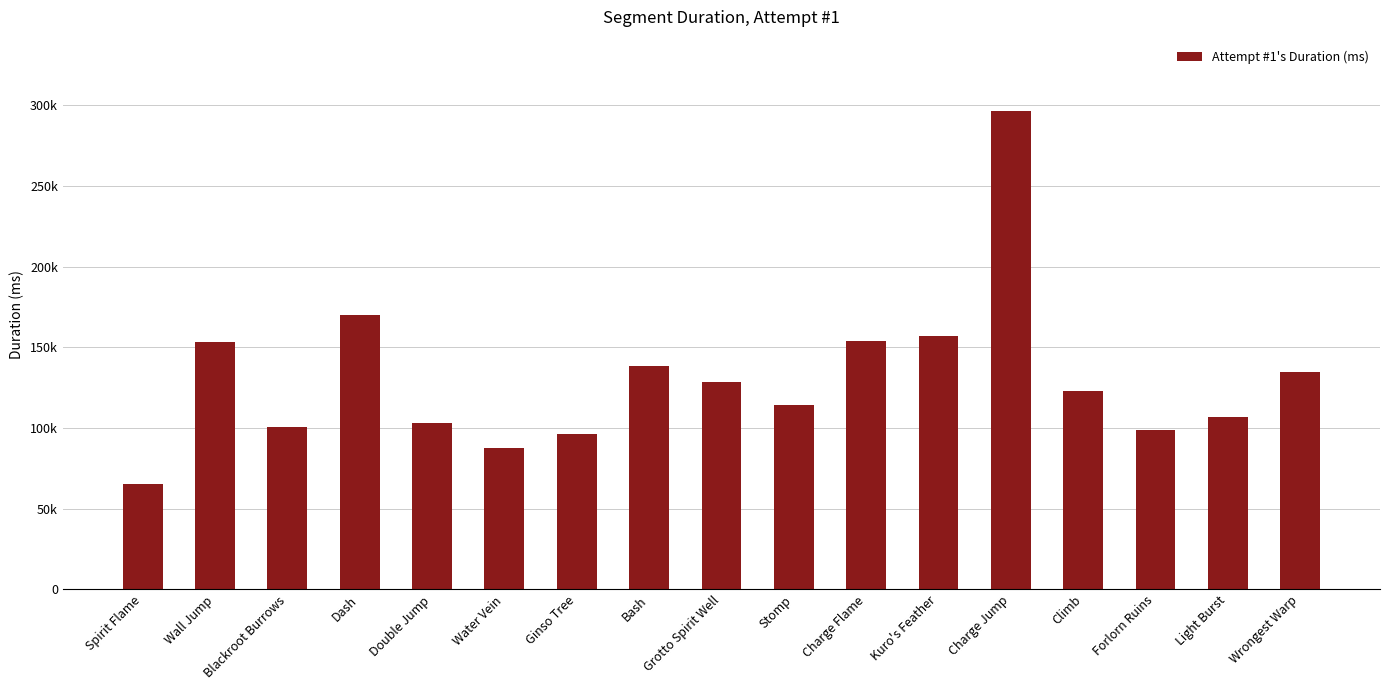

Does the chart contain any negative values?

No